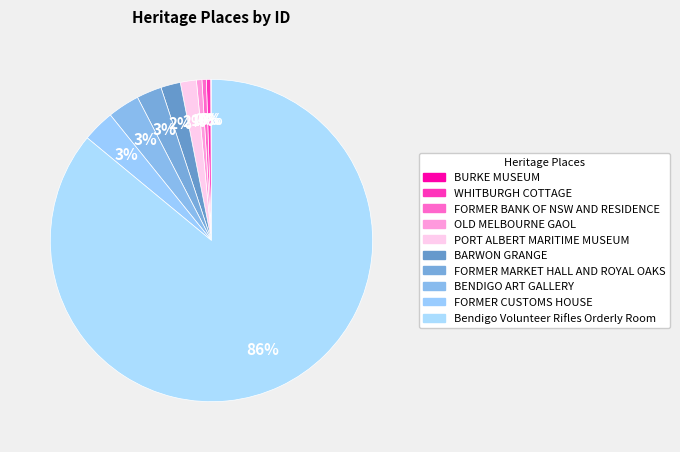

Combined, what portion of the pie is WHITBURGH COTTAGE and FORMER BANK OF NSW AND RESIDENCE?

0.9%